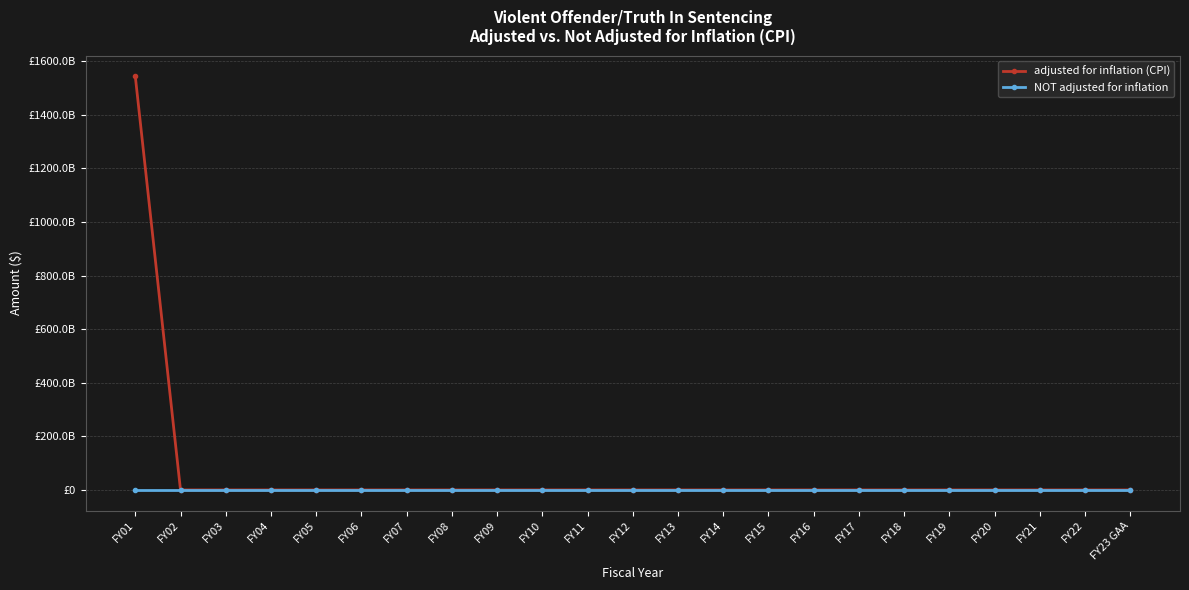

Does the chart have visible grid lines?

Yes